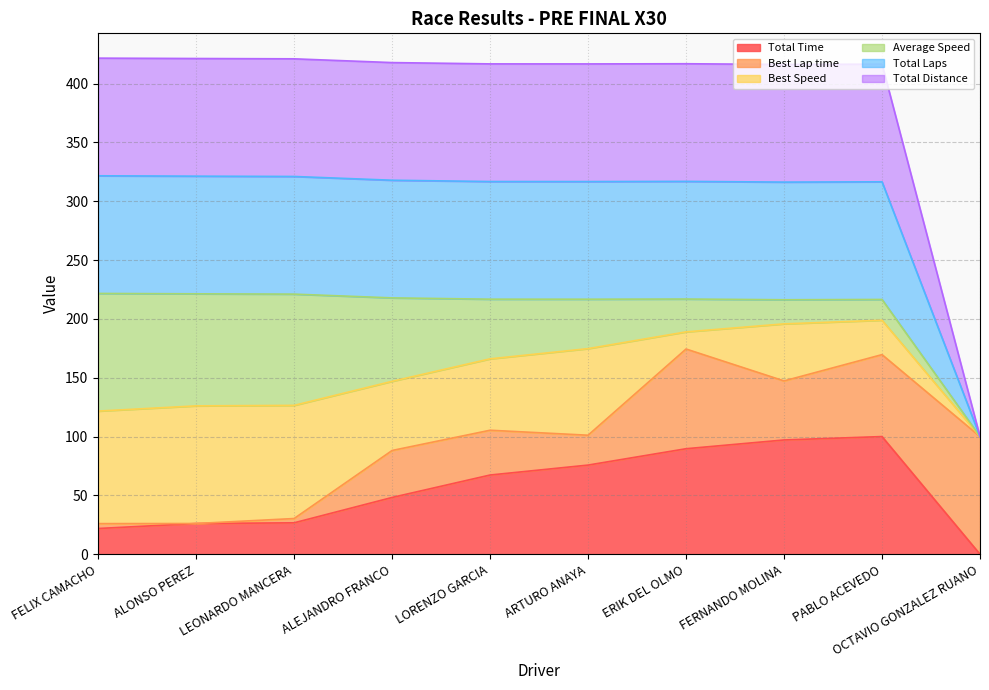

List the labels in order of Total Laps value, largest first.

FELIX CAMACHO, ALONSO PEREZ, LEONARDO MANCERA, ALEJANDRO FRANCO, ERIK DEL OLMO, LORENZO GARCIA, ARTURO ANAYA, PABLO ACEVEDO, FERNANDO MOLINA, OCTAVIO GONZALEZ RUANO